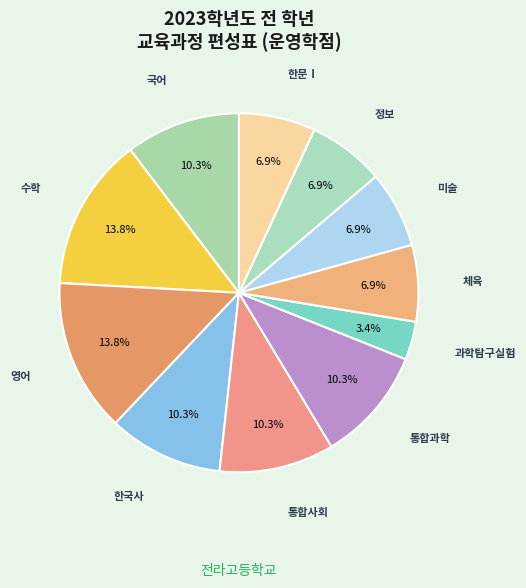

Rank the categories by value from highest to lowest.

수학, 영어, 국어, 한국사, 통합사회, 통합과학, 체육, 미술, 정보, 한문Ⅰ, 과학탐구실험